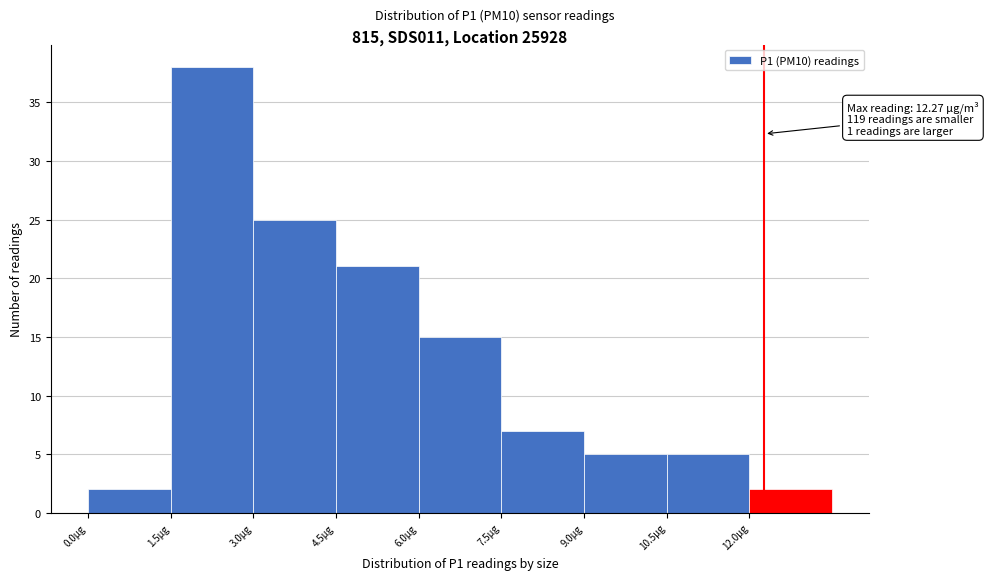

Which range on the x-axis has the tallest bar?

1.5 to 3.0